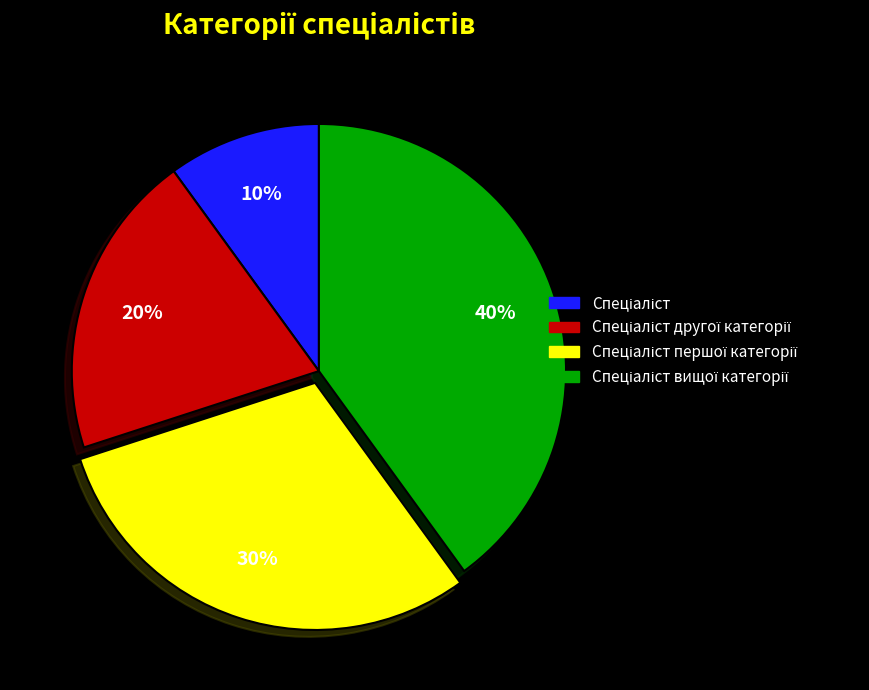

Is there any slice that represents more than half of the pie?

No